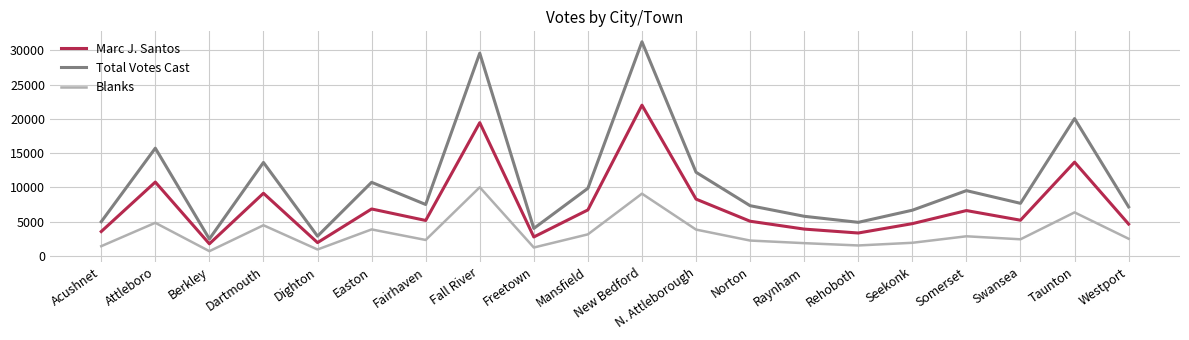

At which label does Blanks reach its peak?

Fall River